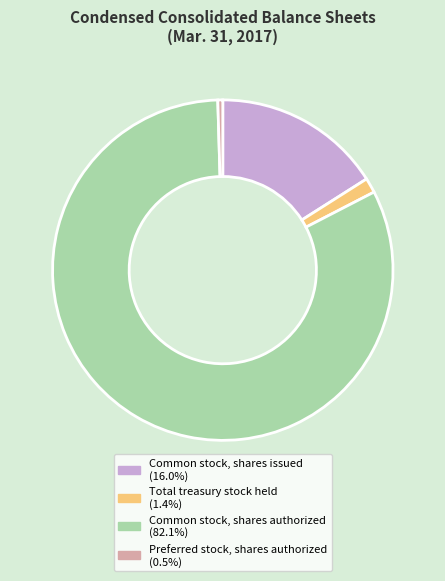

Which category accounts for the majority?

Common stock, shares authorized